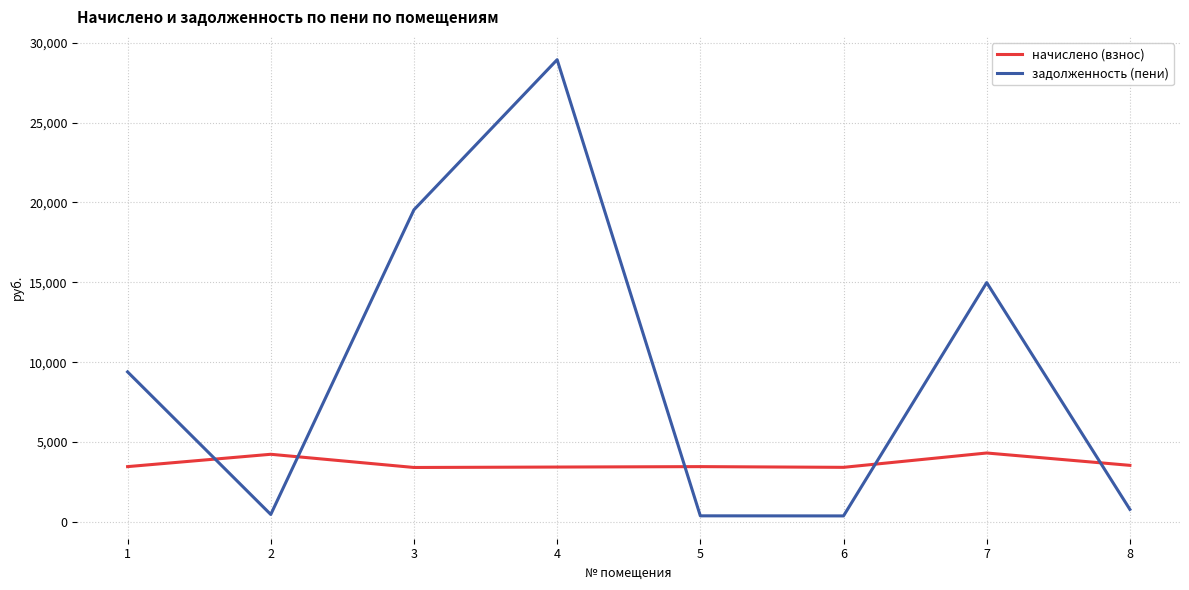

Between which two adjacent categories do задолженность (пени) and начислено (взнос) first intersect?

1 and 2